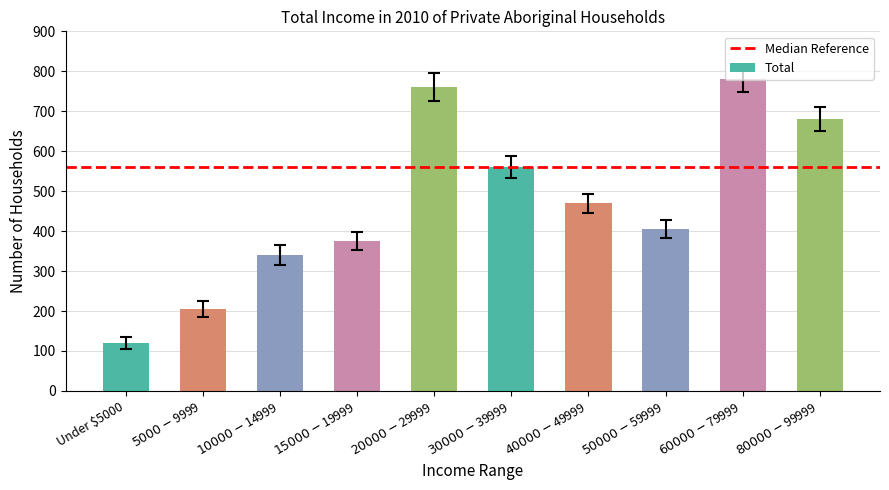

Between $20000-$29999 and $40000-$49999, which is larger?

$20000-$29999